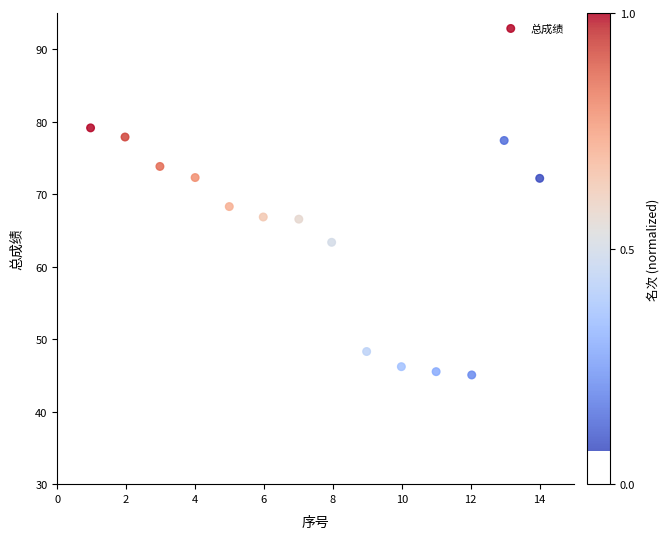

What Y value in the scatter plot is closest to 62?

63.4